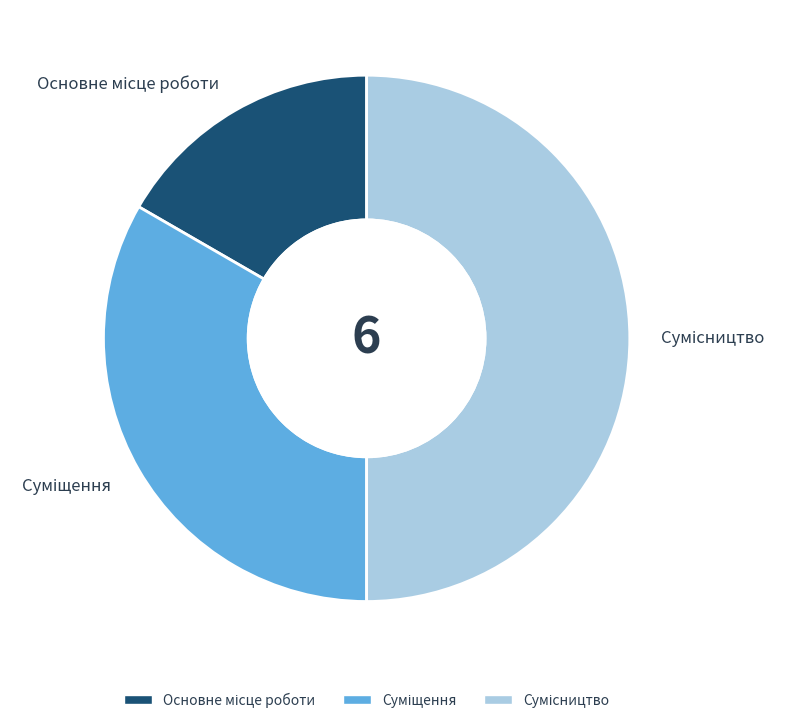

Which slice is the smallest?

Основне місце роботи